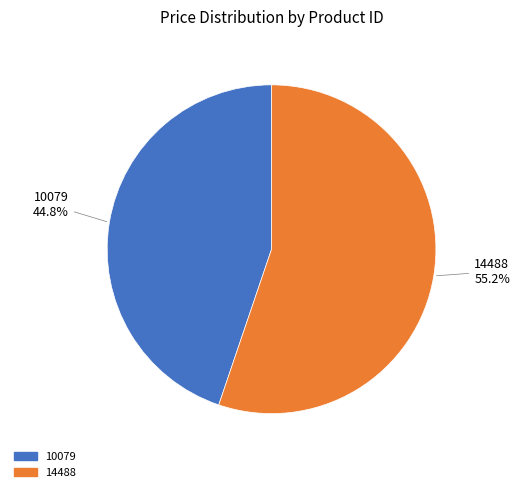

What is the smallest slice in the pie chart?

10079